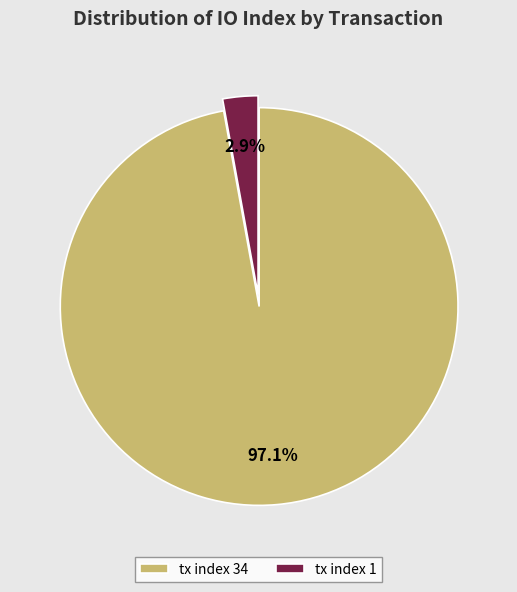

What percentage do tx index 1 and tx index 34 together represent?

100.0%